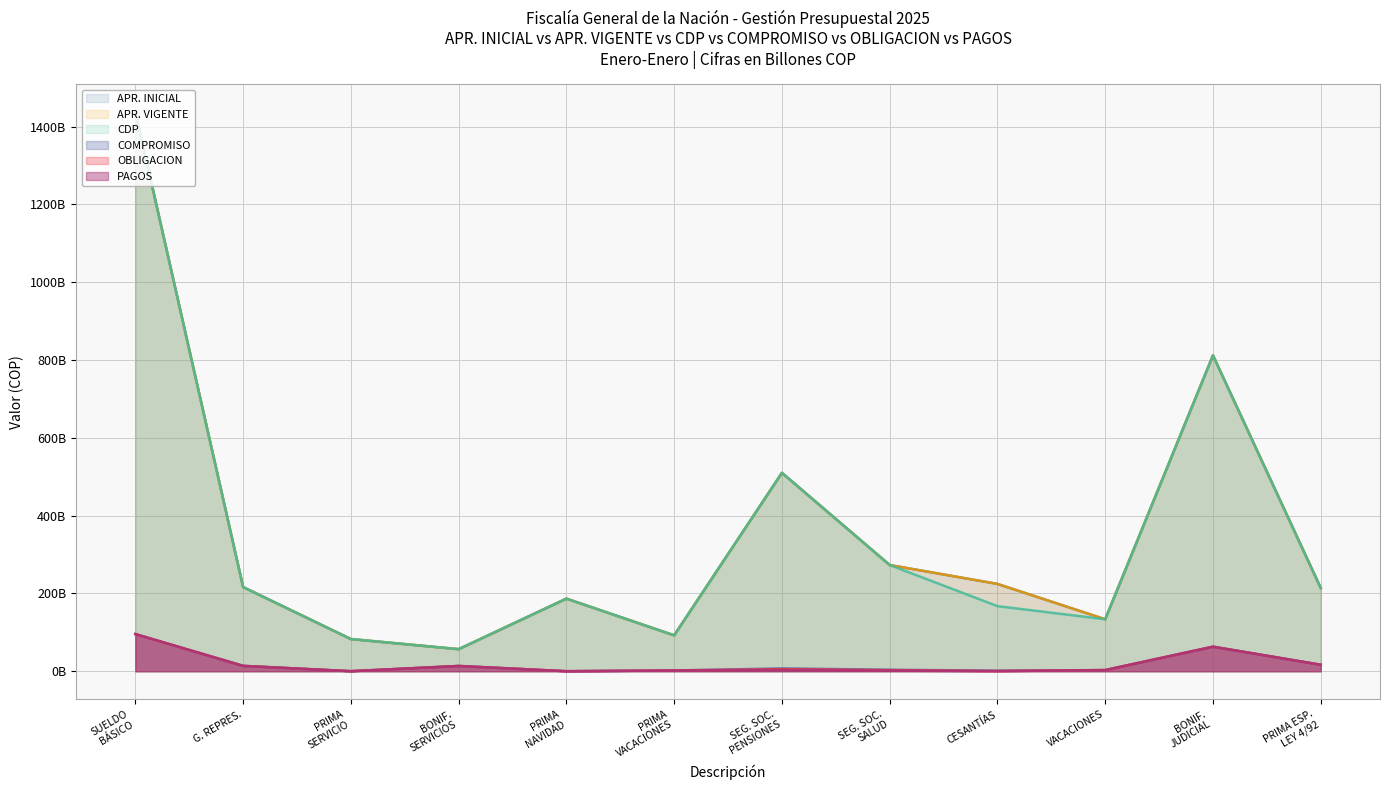

What is the value of the OBLIGACION point at the 10th from the left?

2904086283